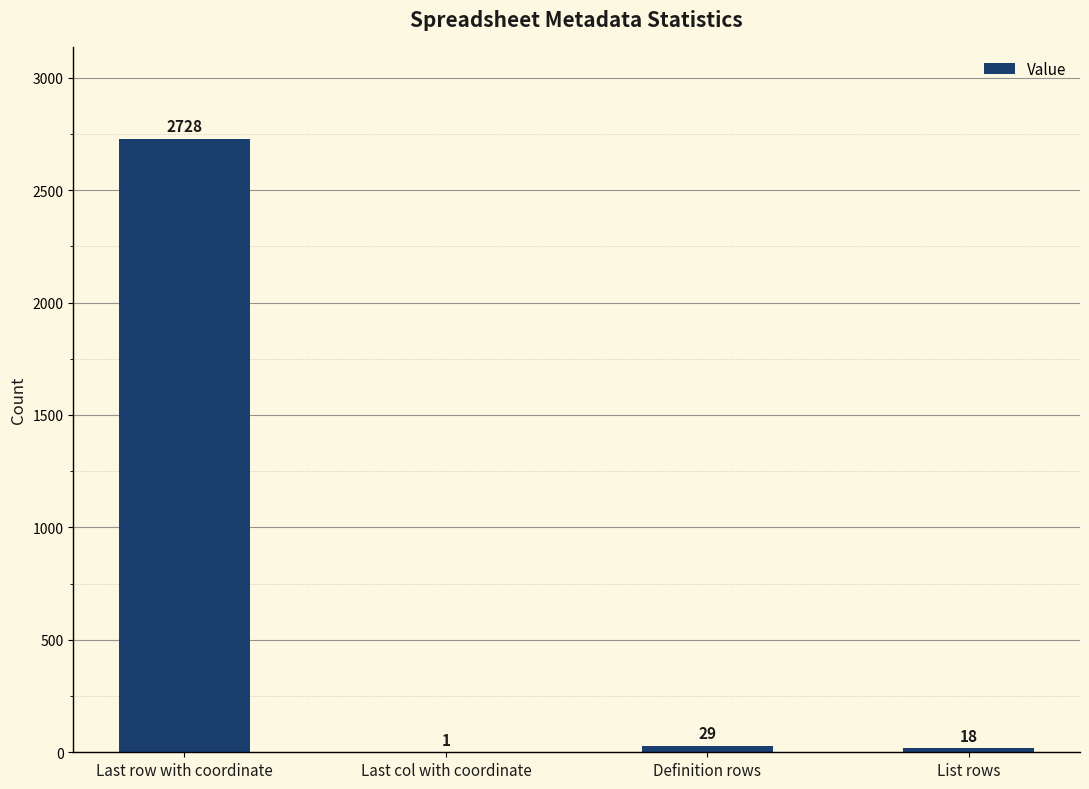

Are the bars horizontal?

No